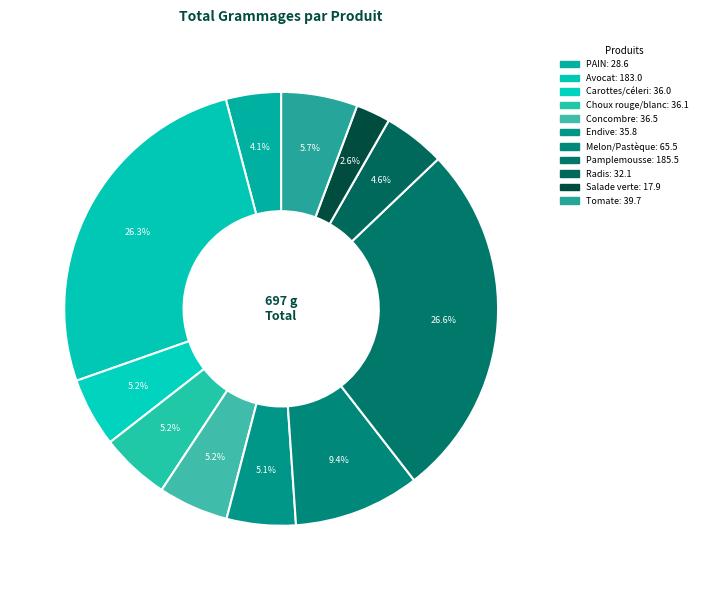

Count the number of slices in the pie.

11